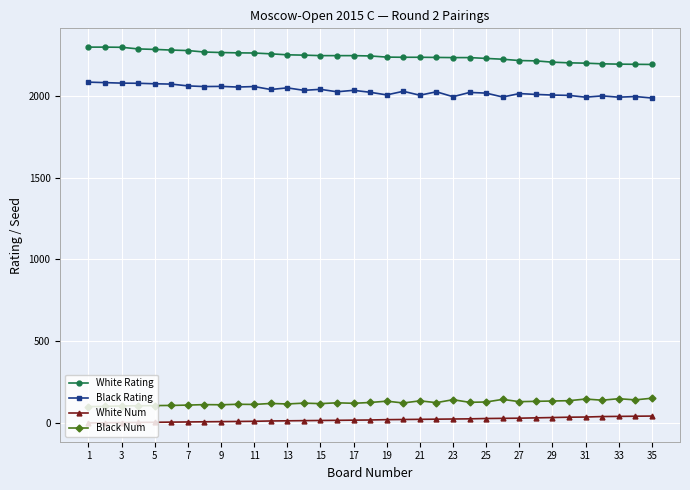

Which series has the largest total across all categories?

White Rating